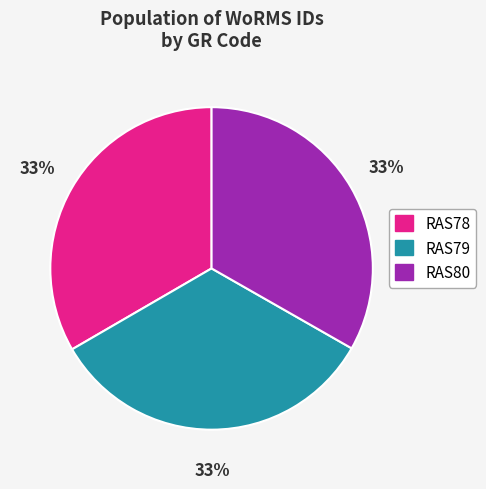

What is the ratio of the value at RAS80 to the value at RAS78?

1.0